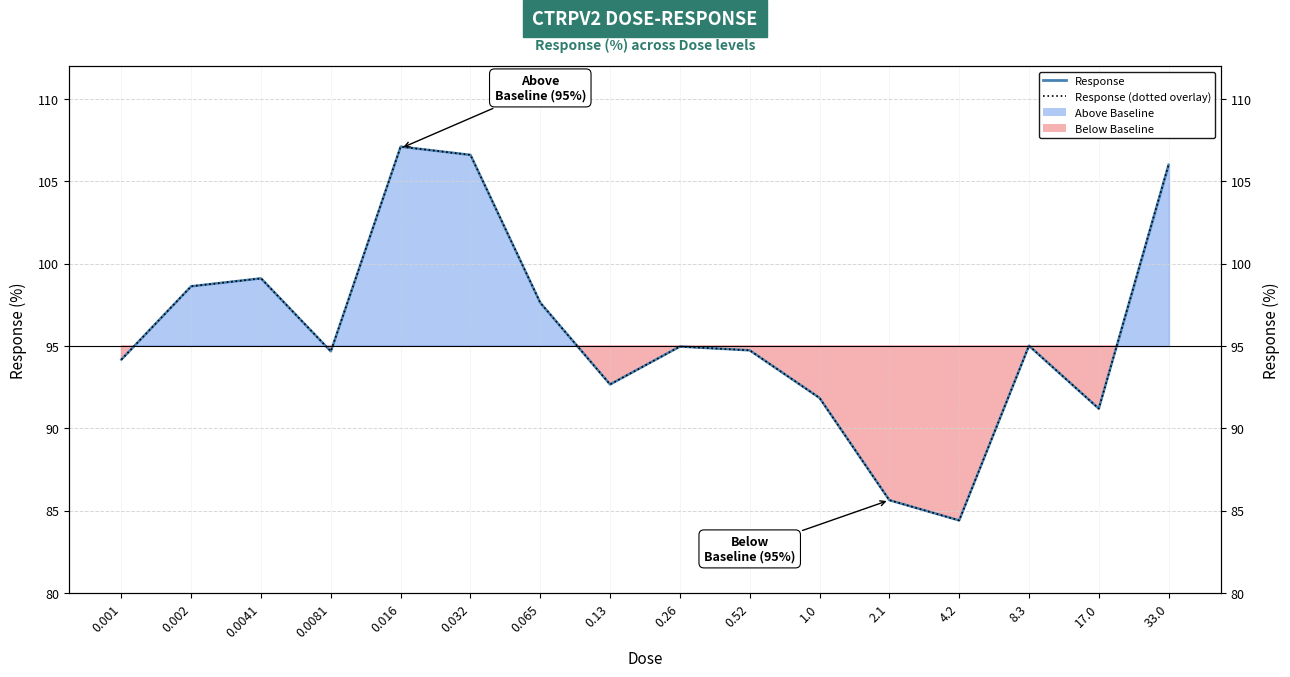

How many lines are shown in the chart?

2